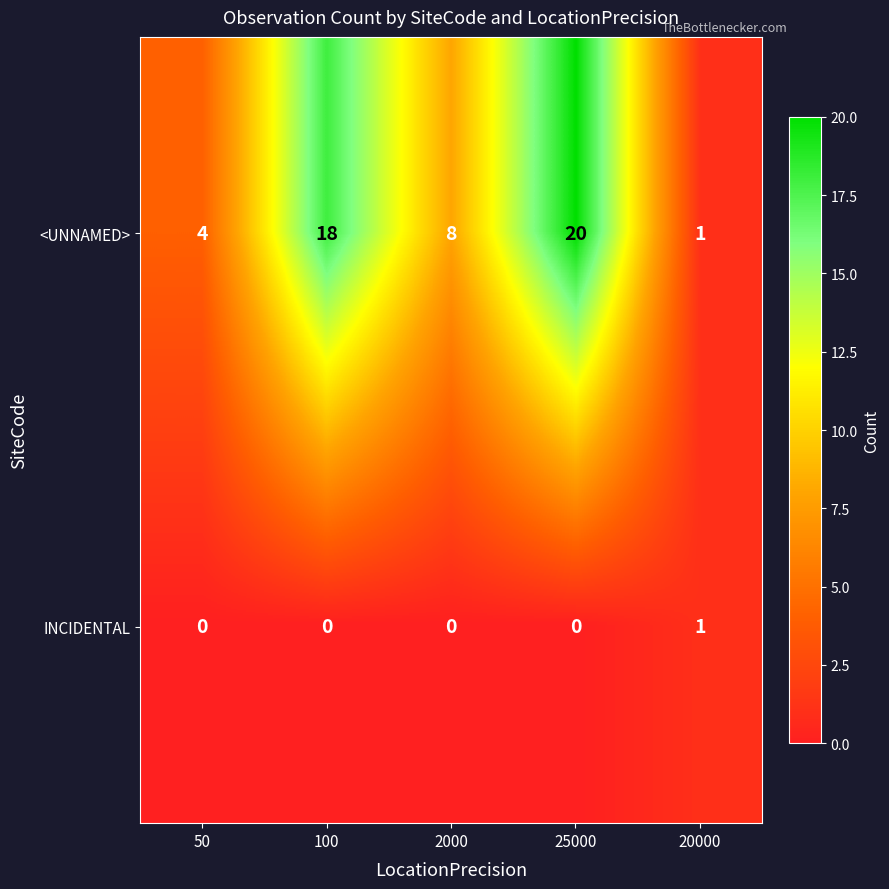

What is the difference between the second highest and minimum values in the <UNNAMED> series?

17